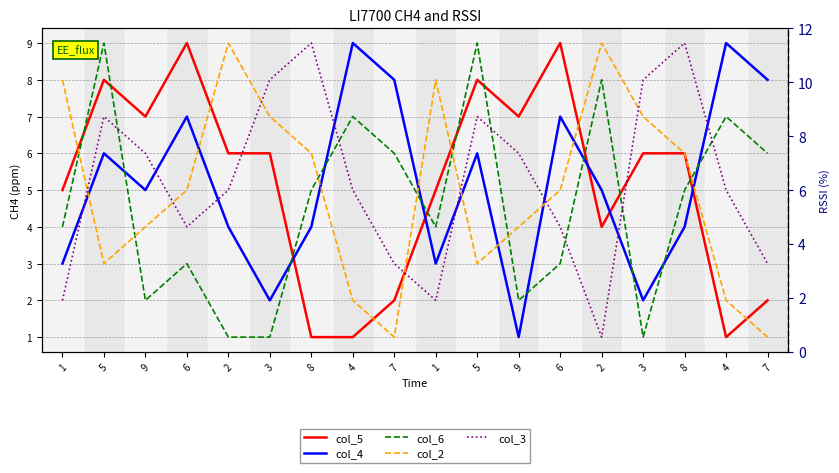

How many lines are shown in the chart?

5